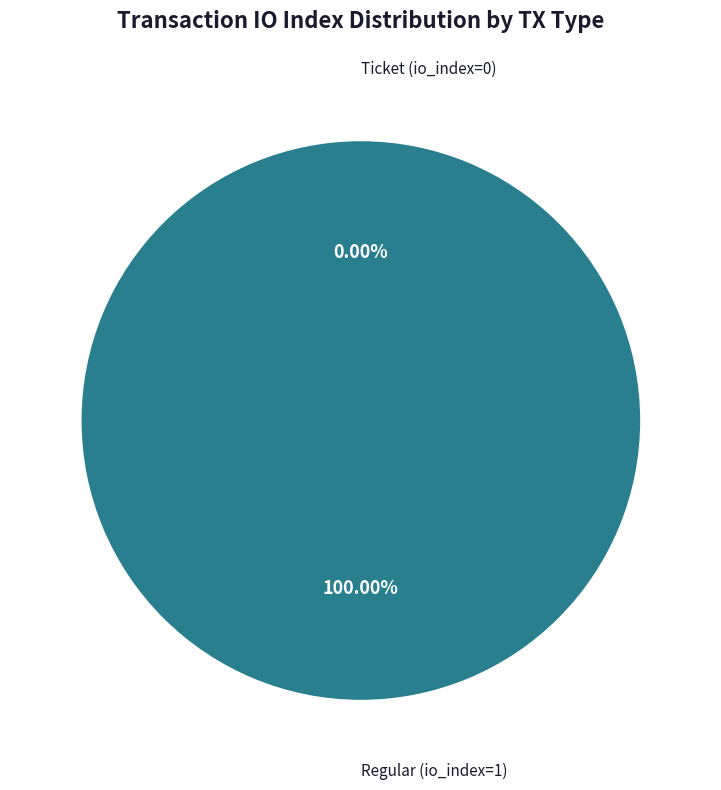

Is there a majority slice in this chart?

Yes